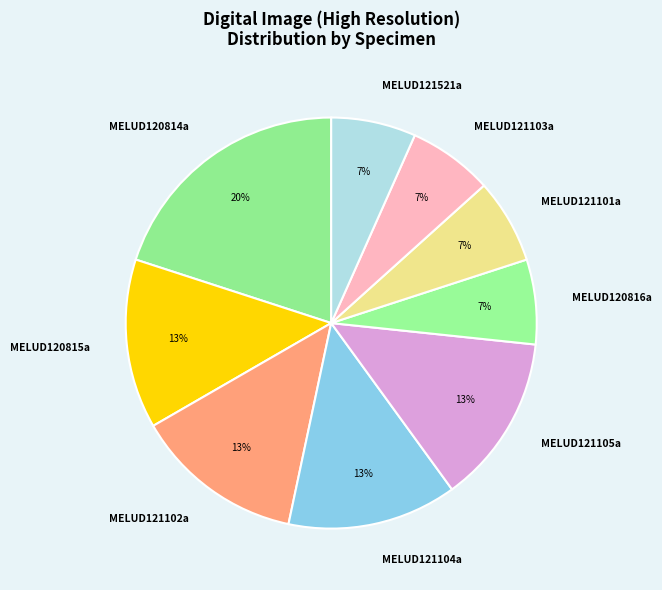

To the nearest percent, what is the difference between the largest and smallest slice percentages?

13%